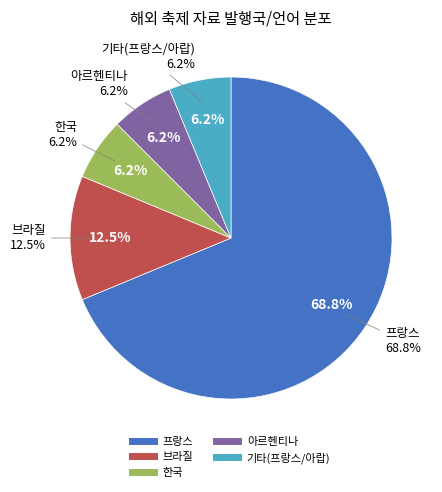

True or false: 브라질/포루투갈어,영어 accounts for 13% of the total.

True